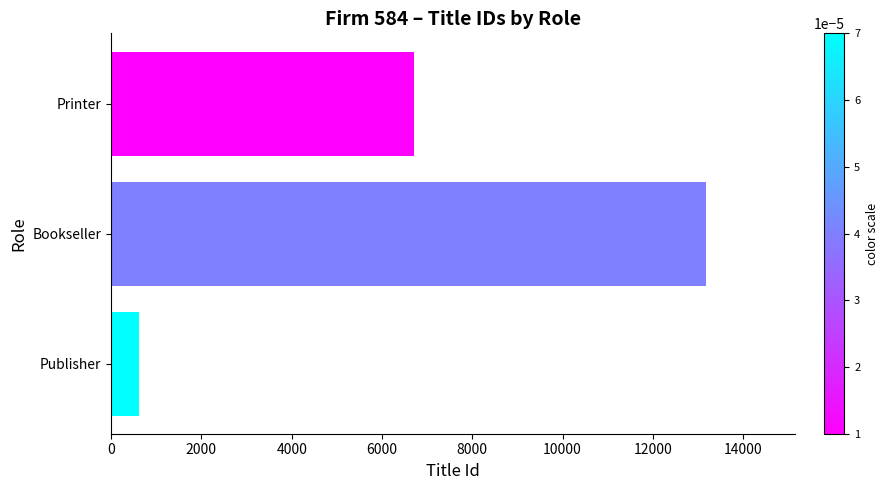

What value does the data have at Printer, to the nearest 50?

6700